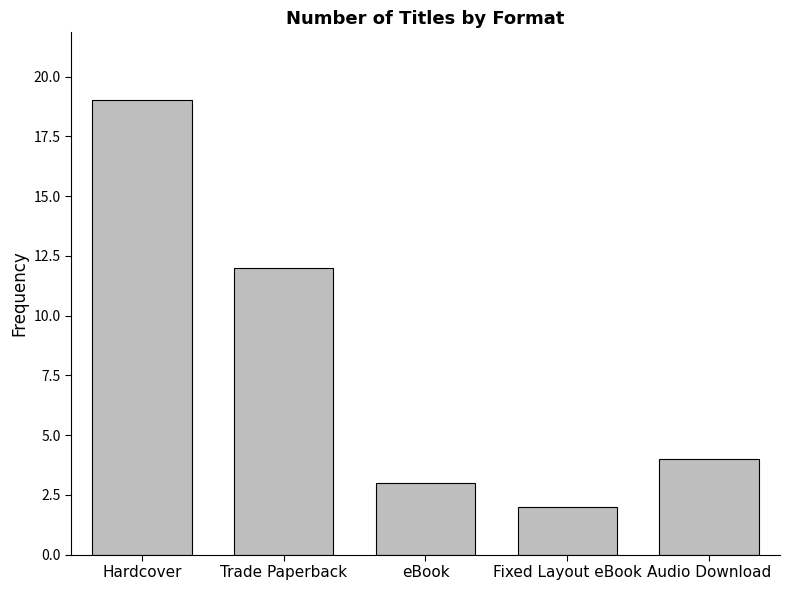

At which label does the data first exceed 4?

Hardcover